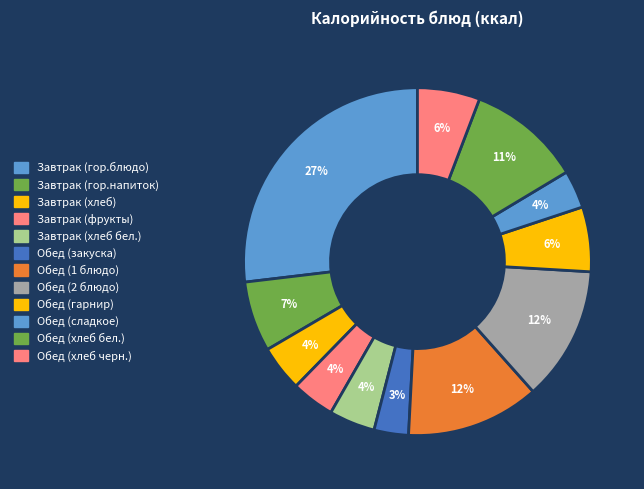

How many slices are in this pie chart?

12